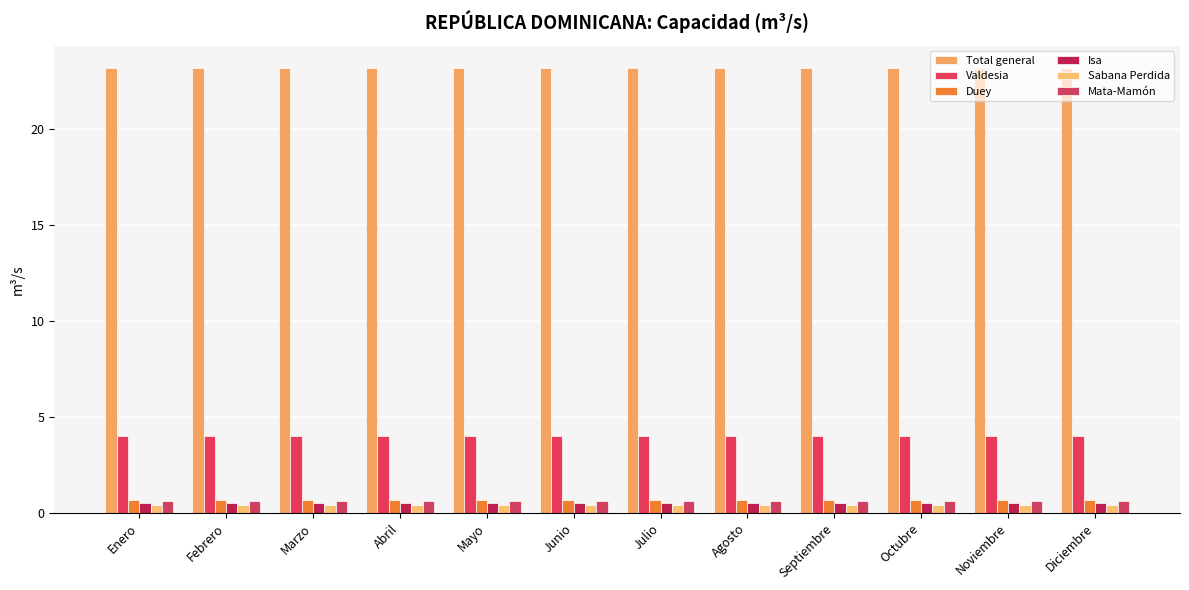

Which category has the lowest value in the Mata-Mamón series?

Enero